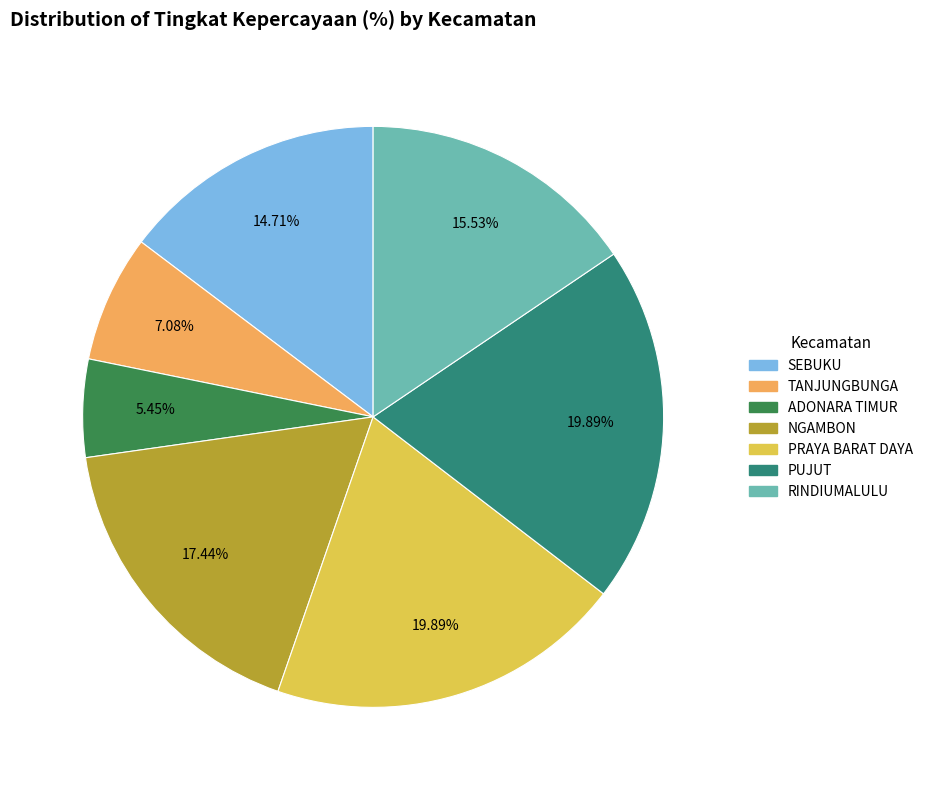

Does any single category account for the majority?

No